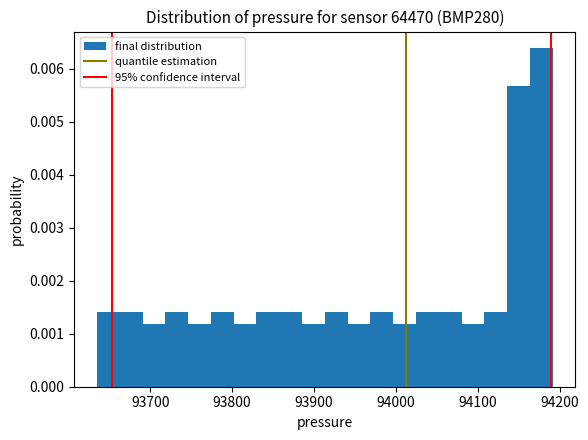

Around what value on the x-axis is the tallest bar? Give the approximate position of its centre, as read against the axis.

94180